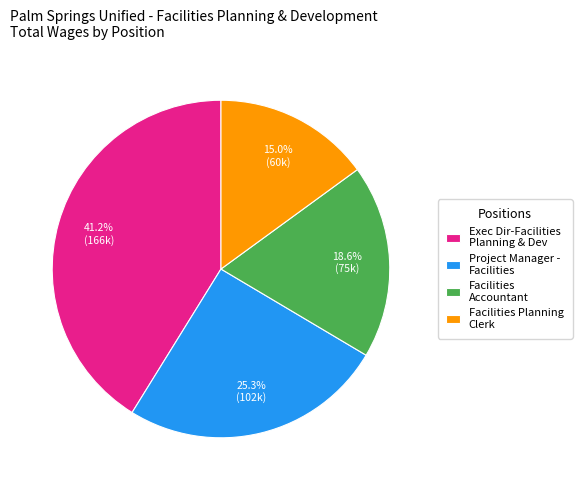

Which has a higher value, Project Manager - Facilities or Facilities Accountant?

Project Manager - Facilities